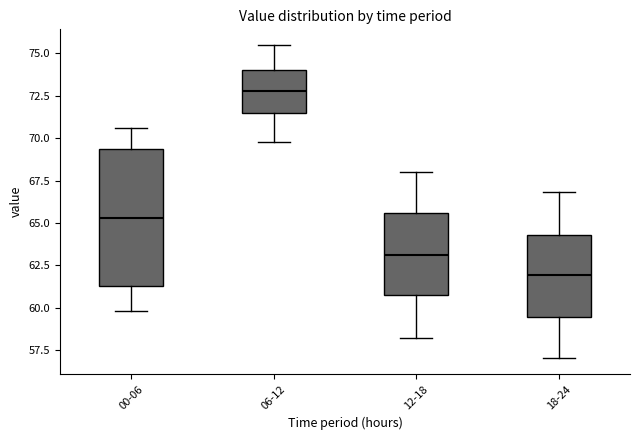

Reading left to right, transcribe this box plot: for each box, give where its median line is, the range the box spans, and where its two whiskers end, as read against the y-axis. The values are not printed on the chart, so give them approximately, as read against the axis.

00-06: median 65.5, box 61.5 to 69.5, whiskers 60.0 to 70.5
06-12: median 73.0, box 71.5 to 74.0, whiskers 70.0 to 75.5
12-18: median 63.0, box 60.5 to 65.5, whiskers 58.0 to 68.0
18-24: median 62.0, box 59.5 to 64.5, whiskers 57.0 to 67.0